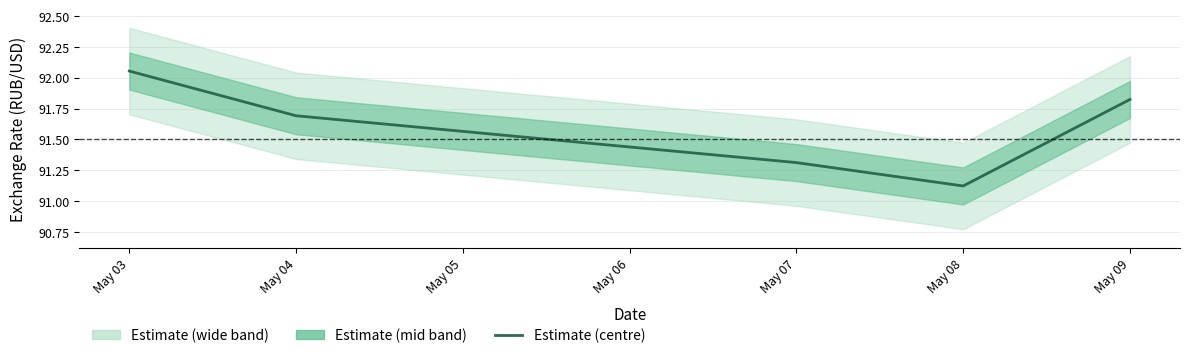

What is the difference between the maximum and minimum values?

0.9